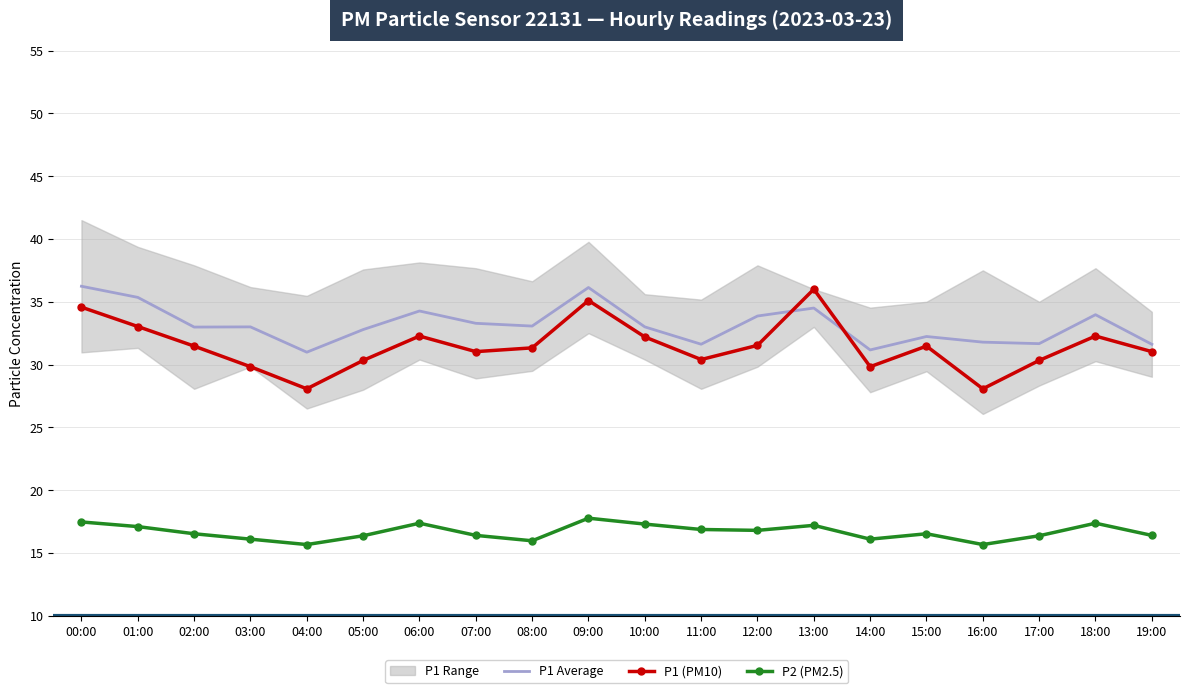

What is the label of the 12th point from the left?

11:00